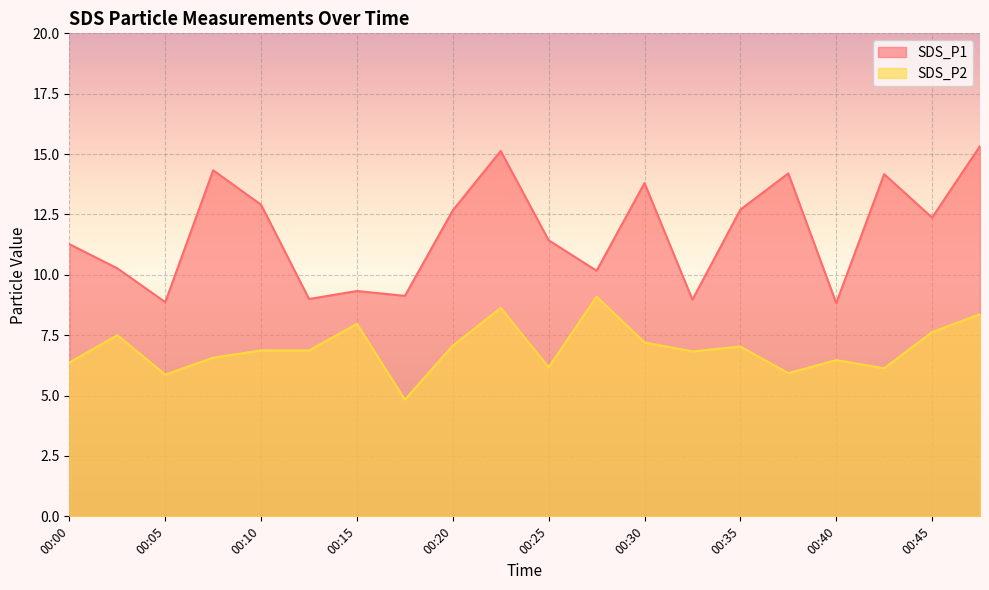

True or false: SDS_P2 and SDS_P1 cross at least once.

False